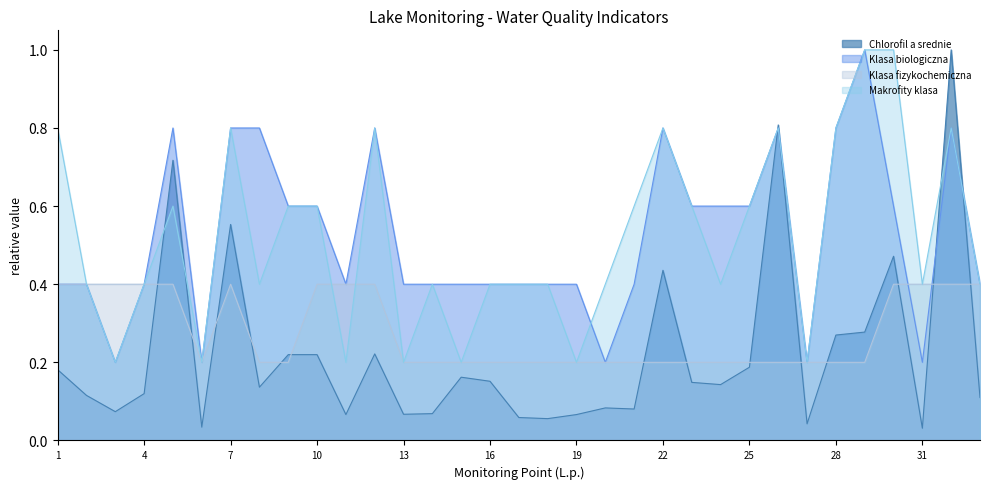

Which series has the largest total across all categories?

Klasa biologiczna